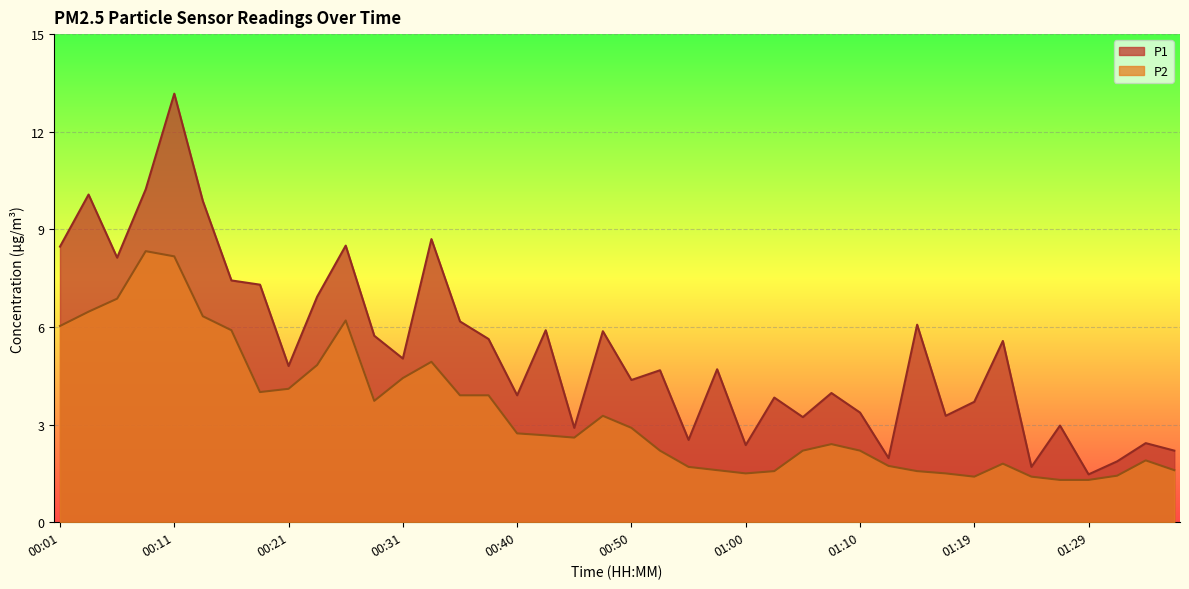

At which category does P1 reach its first local peak?

00:04